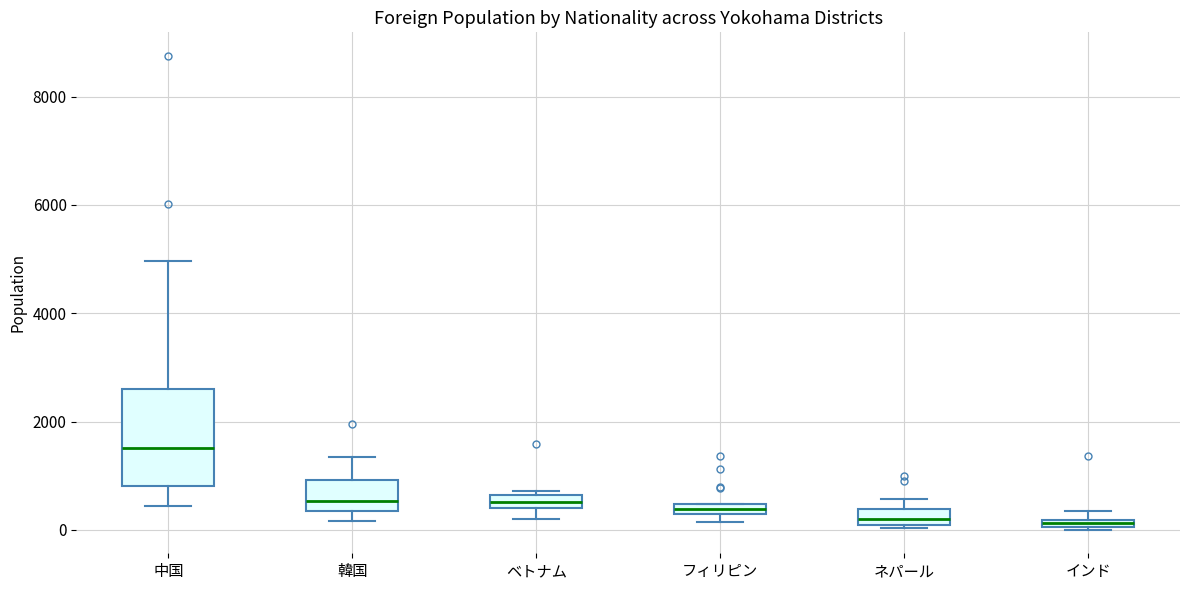

Where does the median line of the box for ネパール sit on the y-axis? The values are not printed on the chart, so give them approximately, as read against the axis.

200